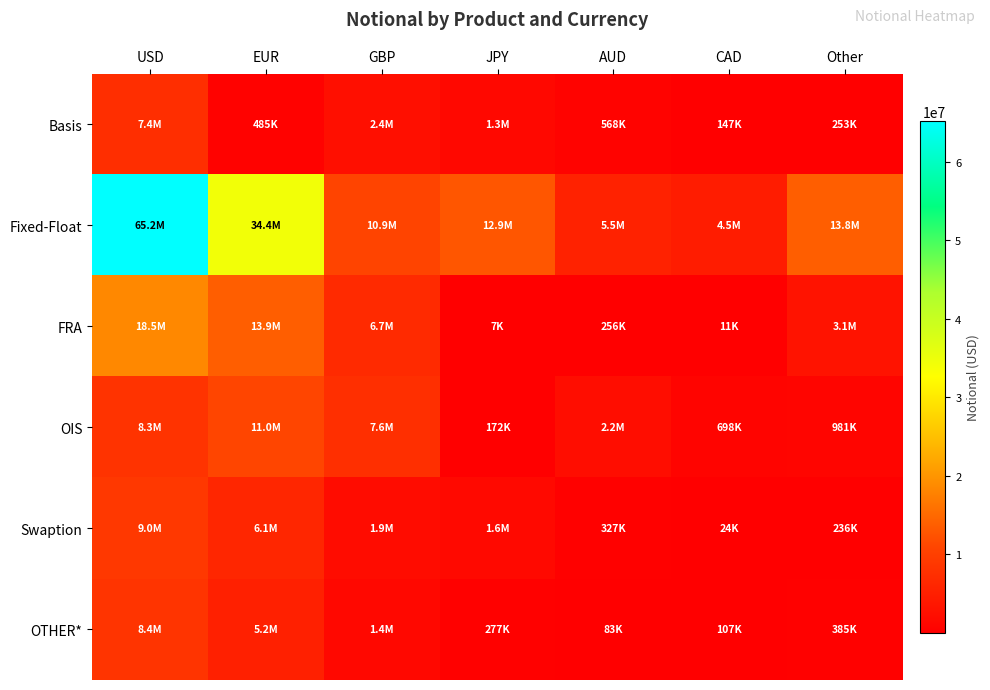

Reading left to right, list all the values displayed in this chart.

Basis: USD=7354620	EUR=485083	GBP=2441855	JPY=1293533	AUD=567587	CAD=147162	Other=253118
Fixed-Float: USD=65211509	EUR=34372961	GBP=10919834	JPY=12941060	AUD=5500972	CAD=4547713	Other=13773878
FRA: USD=18522983	EUR=13883764	GBP=6699255	JPY=7000	AUD=255711	CAD=11123	Other=3111775
OIS: USD=8272457	EUR=10991798	GBP=7603637	JPY=172153	AUD=2193049	CAD=698462	Other=981366
Swaption: USD=8951031	EUR=6111503	GBP=1932140	JPY=1644046	AUD=326941	CAD=23702	Other=236044
OTHER*: USD=8382351	EUR=5210376	GBP=1427490	JPY=277397	AUD=83018	CAD=106819	Other=384771